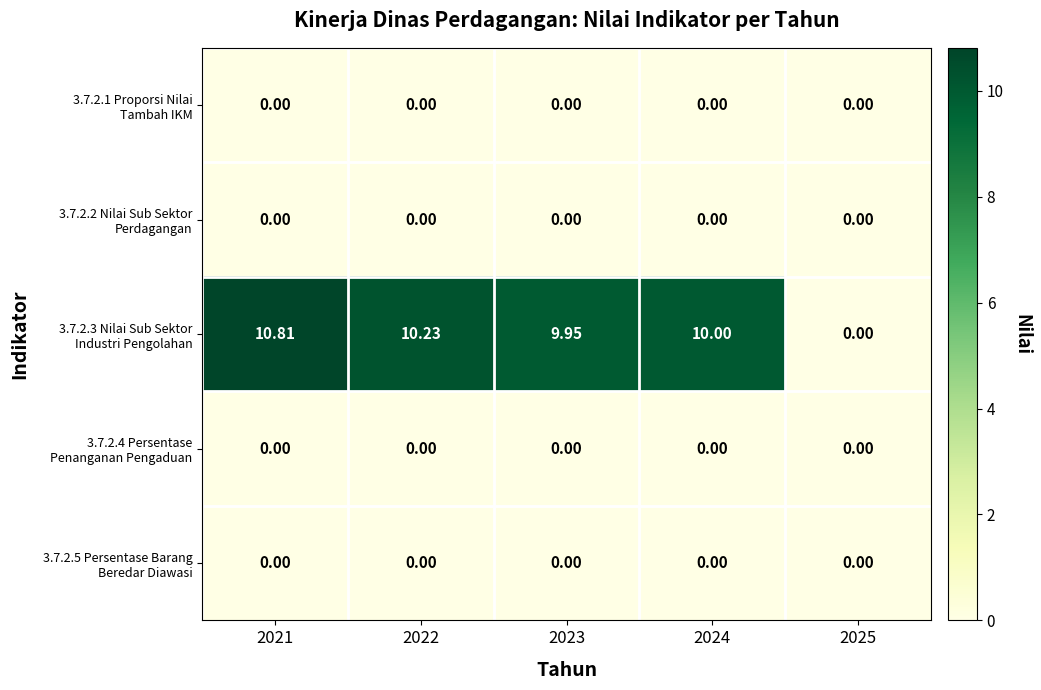

How many categories are shown in the chart?

5